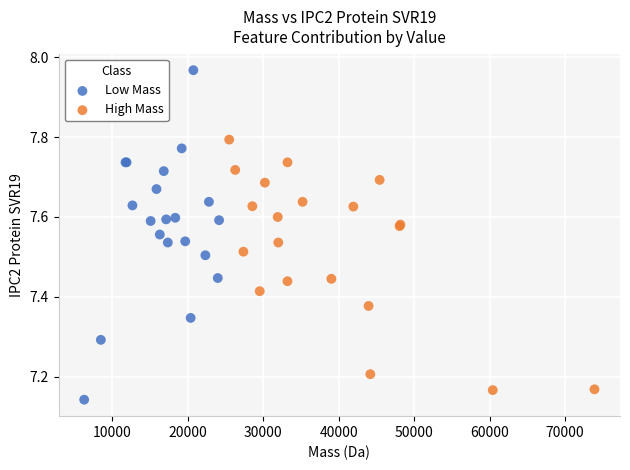

Which series reaches the maximum Y coordinate?

Low Mass